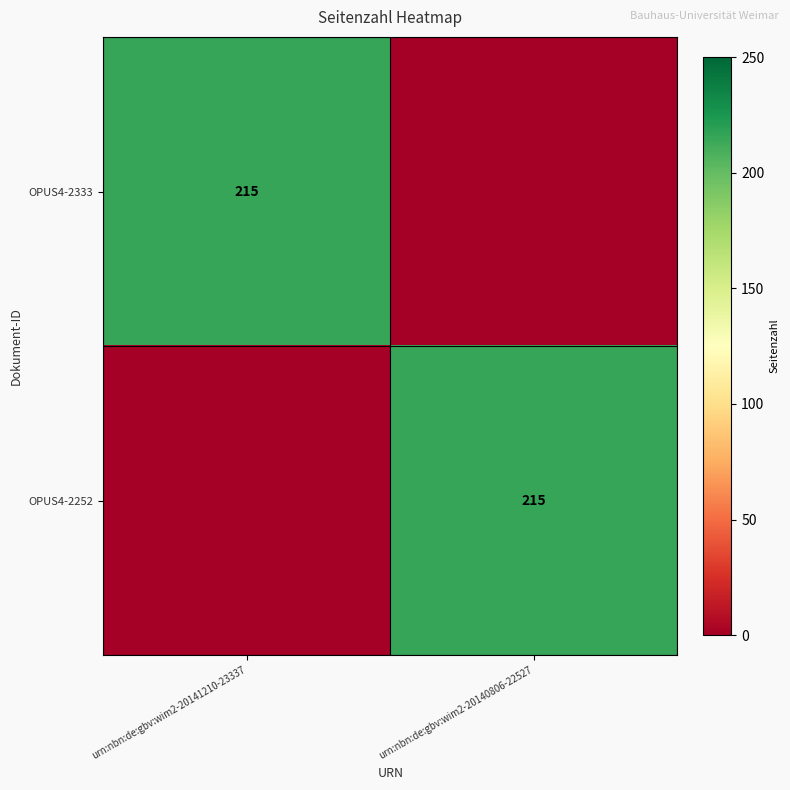

The value of OPUS4-2252 at urn:nbn:de:gbv:wim2-20140806-22527 is 134. True or false?

False